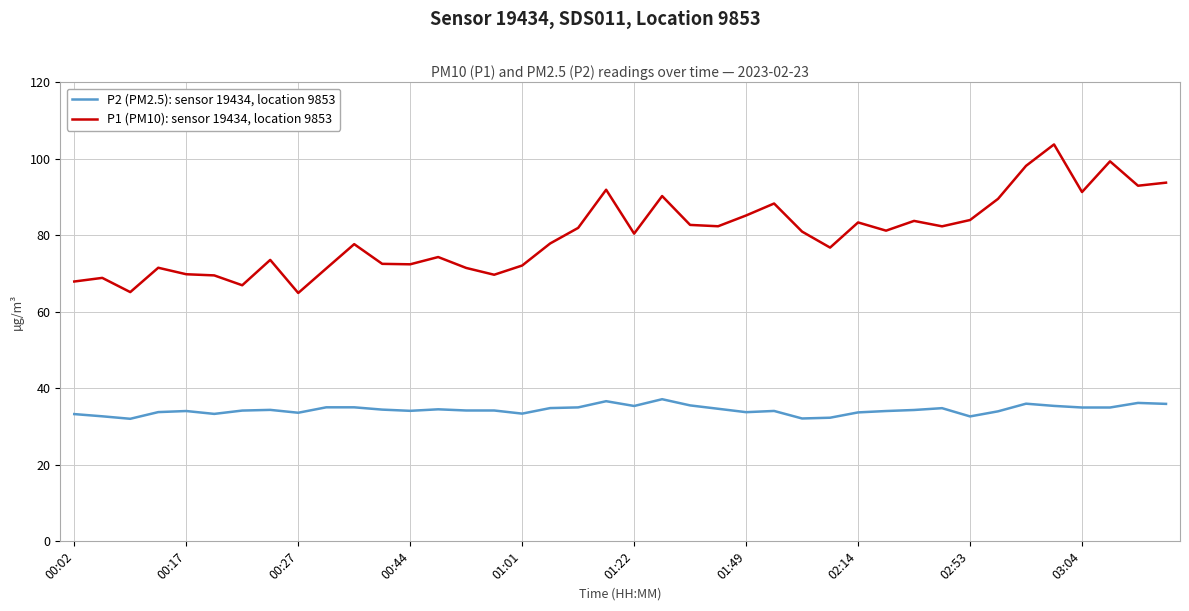

What is the maximum value shown in the chart?

103.8